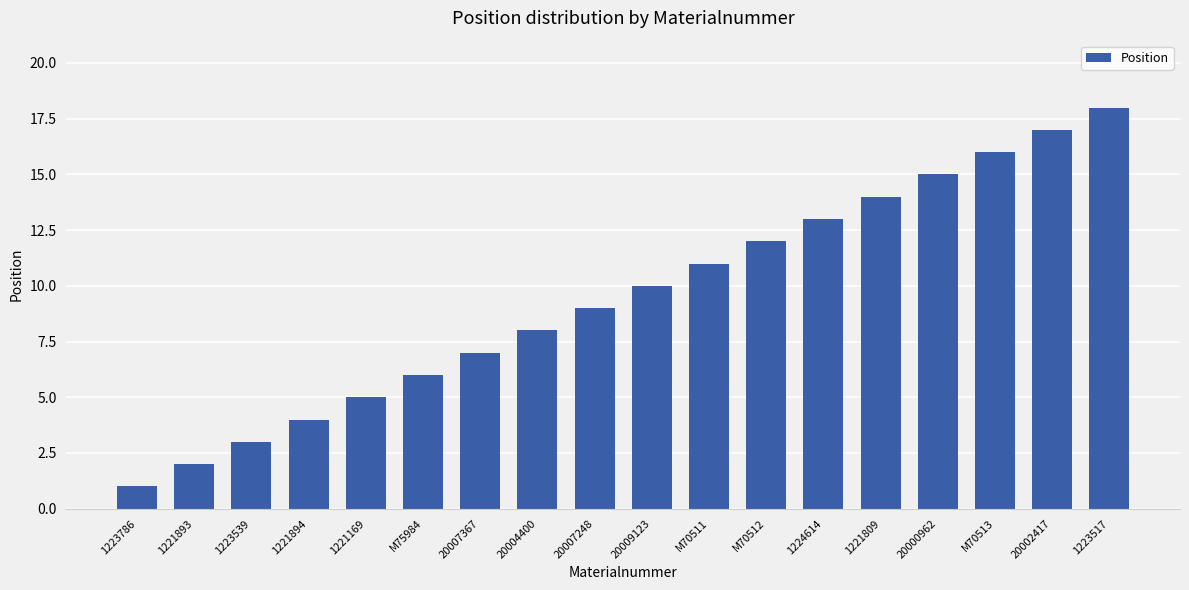

Is it true that the value at 20002417 is 28?

False